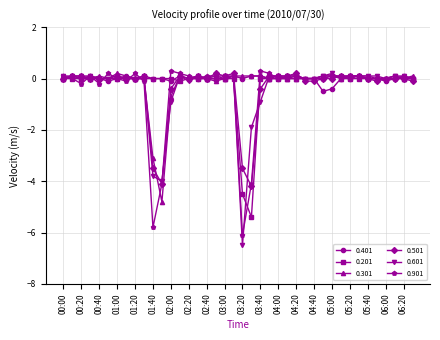

The 0.301 series shows 0.2 at 01:00. True or false?

True